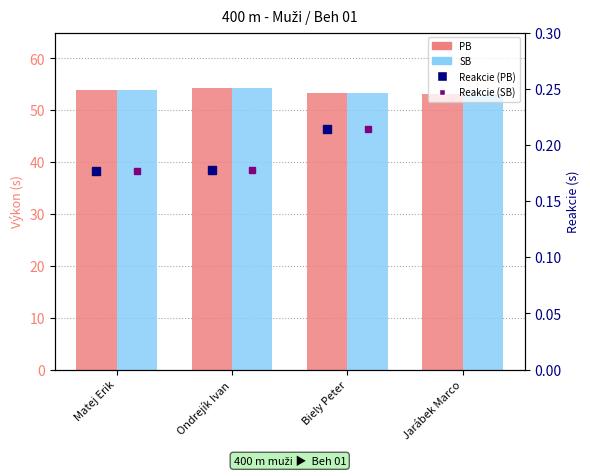

The value of PB at Biely Peter is 53.4. True or false?

True